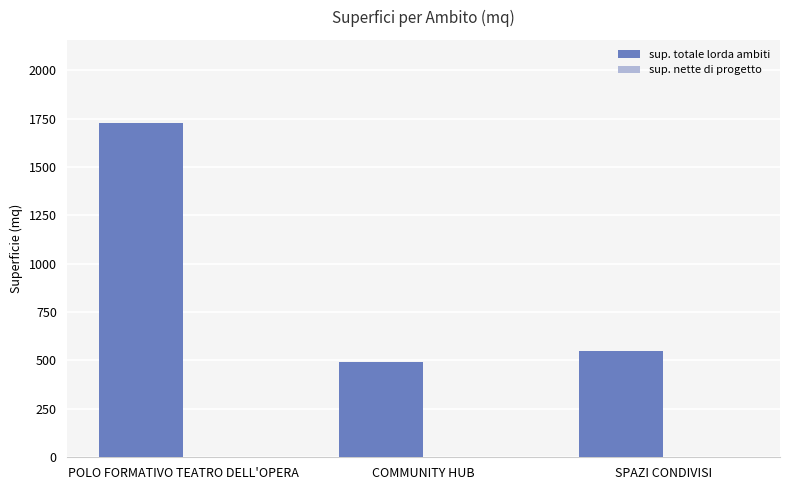

List the labels in order of value, largest first.

POLO FORMATIVO TEATRO DELL'OPERA, SPAZI CONDIVISI, COMMUNITY HUB